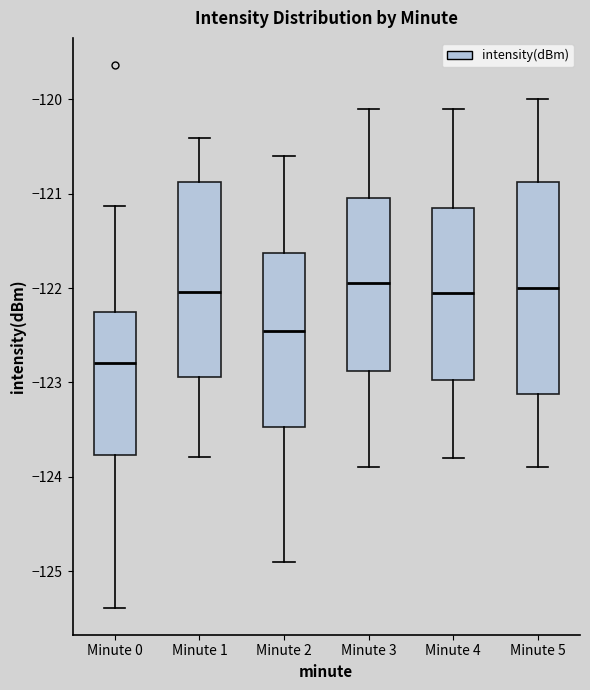

Reading left to right, read every box against the y-axis: the position of its median line, the range the box covers, and the ends of its whiskers. The values are not printed on the chart, so give them approximately, as read against the axis.

Minute 0: median -122.8, box -123.8 to -122.3, whiskers -125.4 to -121.1
Minute 1: median -122.0, box -122.9 to -120.9, whiskers -123.8 to -120.4
Minute 2: median -122.4, box -123.5 to -121.6, whiskers -124.9 to -120.6
Minute 3: median -121.9, box -122.9 to -121.0, whiskers -123.9 to -120.1
Minute 4: median -122.0, box -123.0 to -121.1, whiskers -123.8 to -120.1
Minute 5: median -122.0, box -123.1 to -120.9, whiskers -123.9 to -120.0